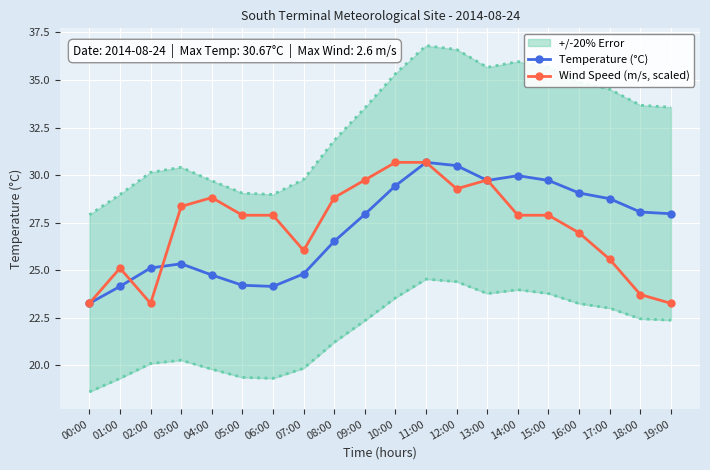

Is it true that Wind Speed (m/s, scaled) equals 30.7 at 10:00?

True